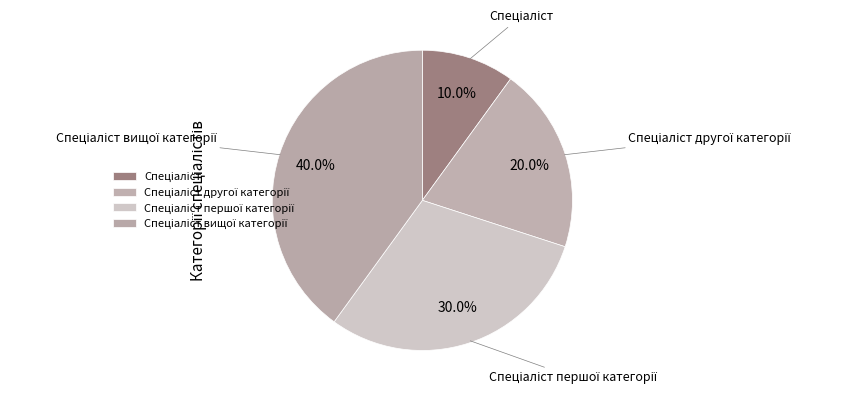

Is there a majority slice in this chart?

No